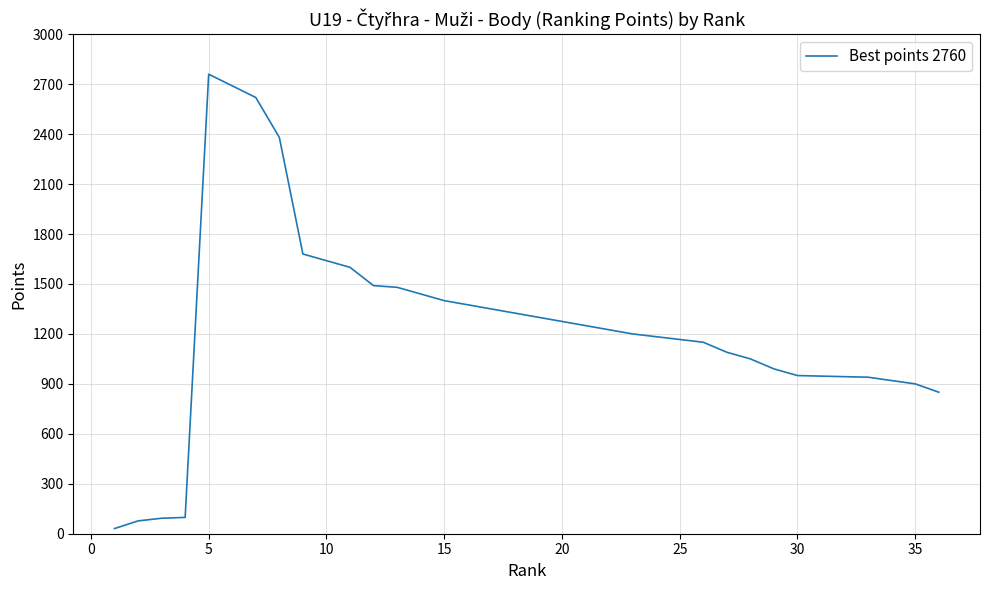

True or false: the data shows 1846 at 20.

False